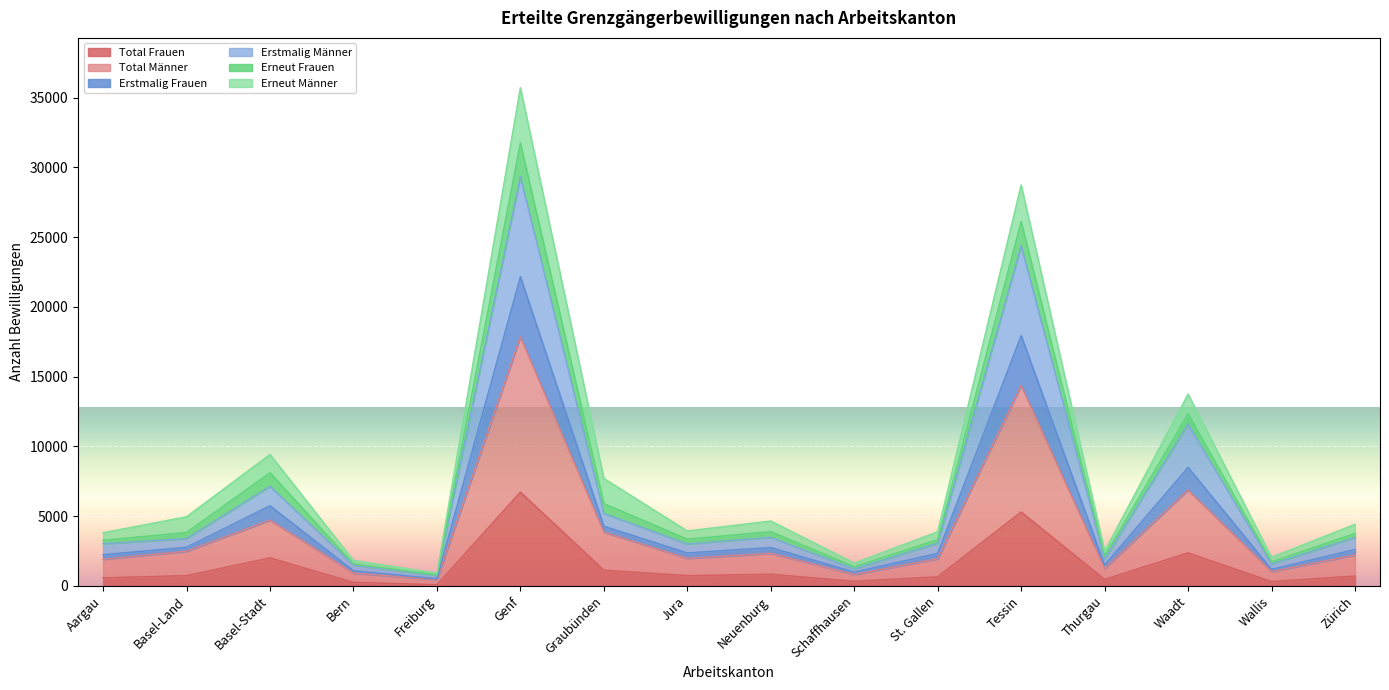

What are all the series names shown in the legend?

Total Frauen, Total Männer, Erstmalig Frauen, Erstmalig Männer, Erneut Frauen, Erneut Männer